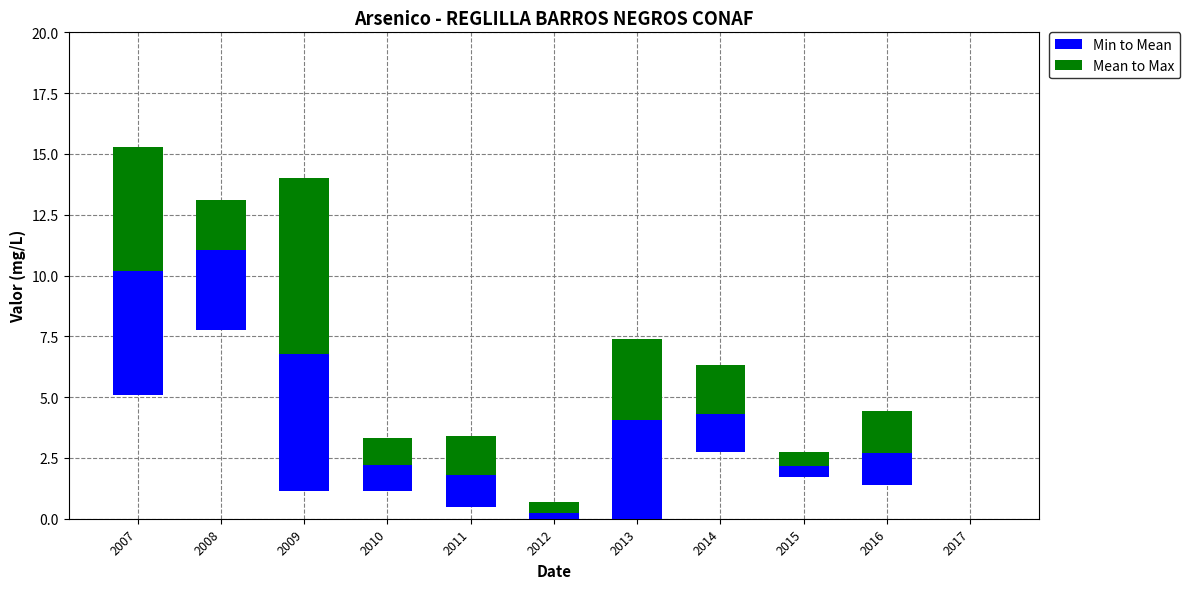

Rank the series by their maximum value, from highest to lowest.

Mean to Max, Min to Mean